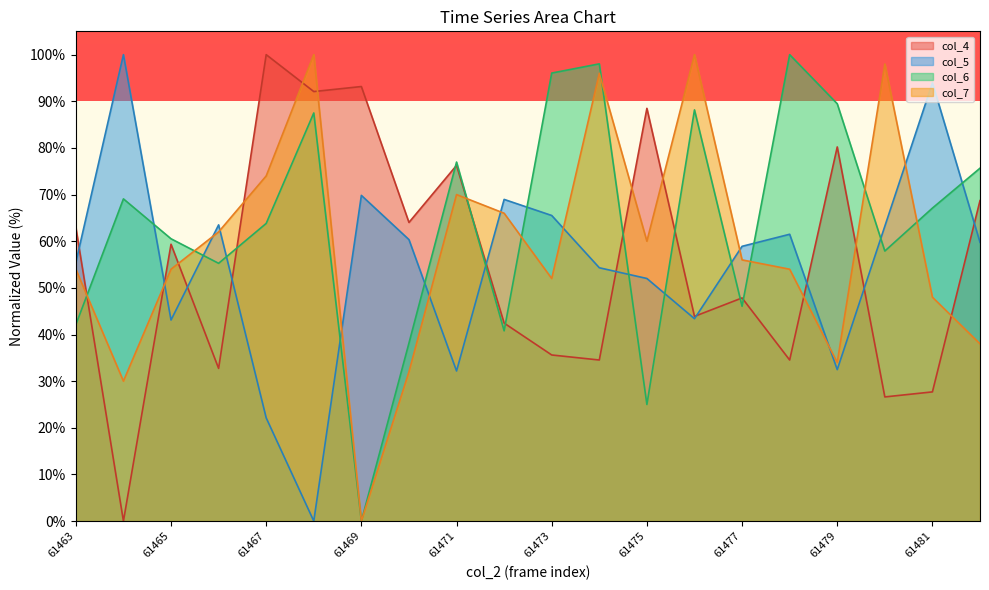

Between 61463 and 61468, which series saw the biggest shift?

col_5